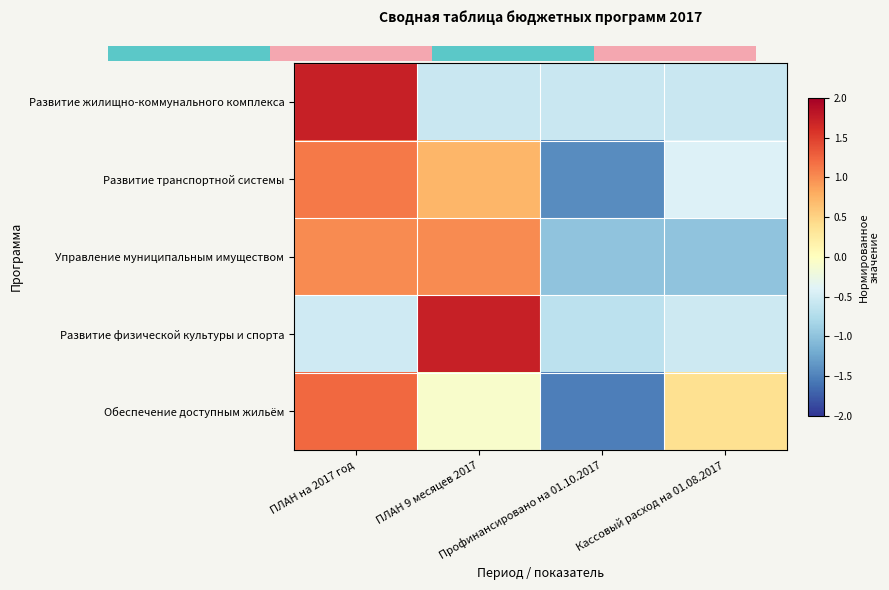

The value of Обеспечение доступным жильём at Кассовый расход на 01.08.2017 is 0.4. True or false?

True